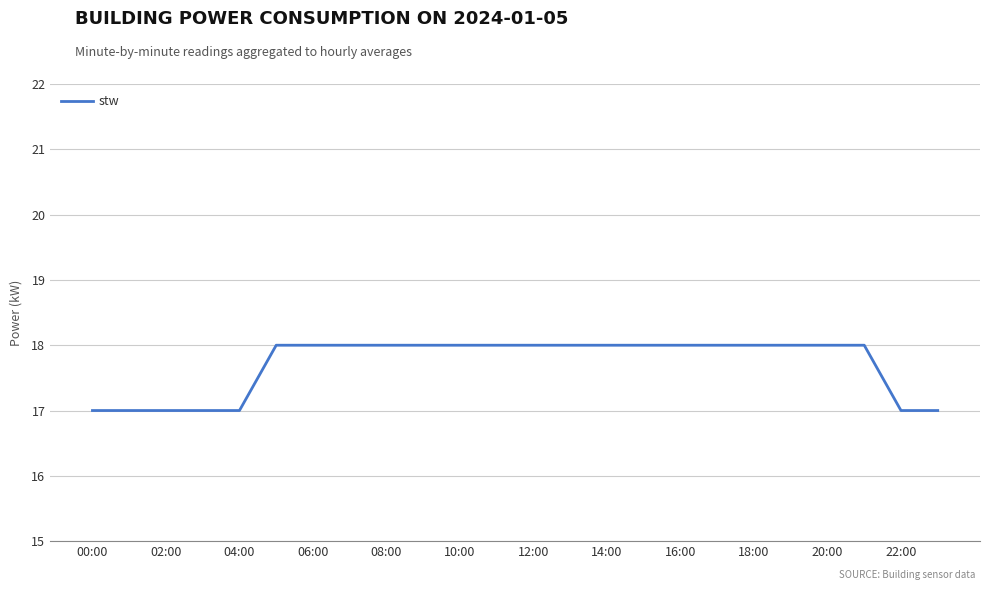

What is the greatest value displayed?

18